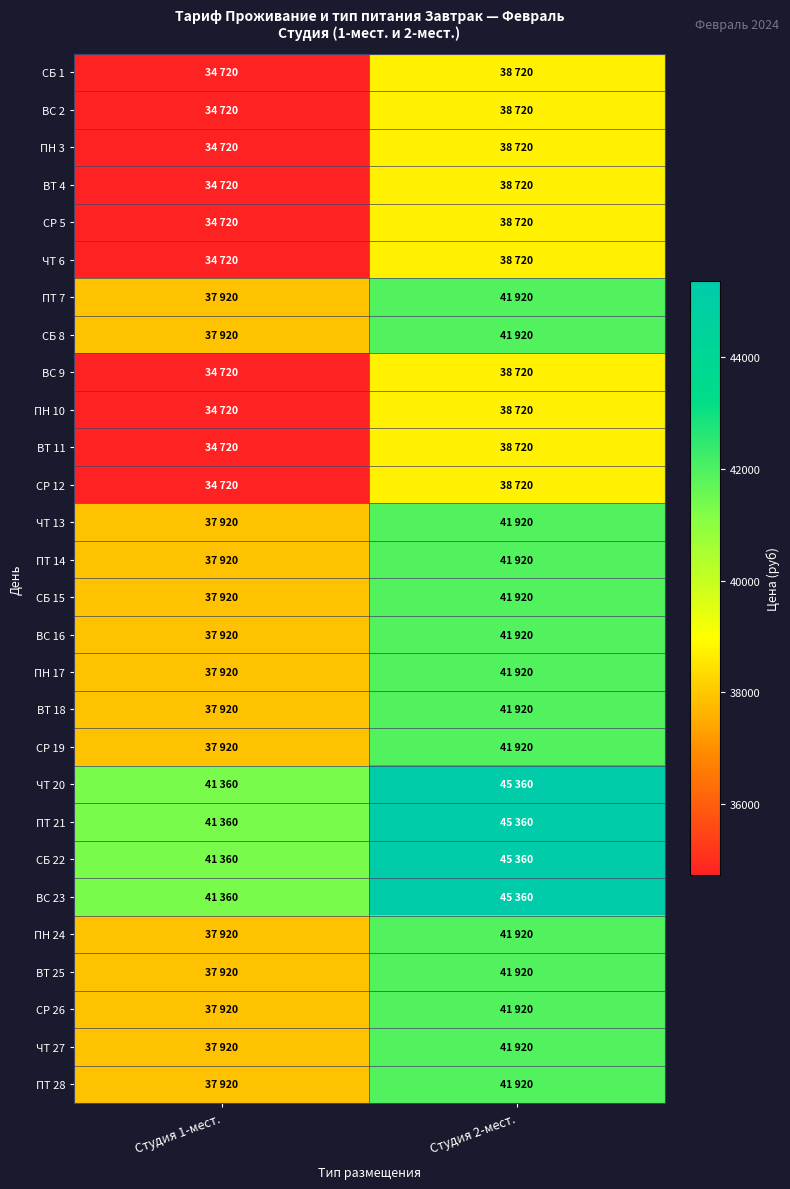

Reading right to left, transcribe all the data shown in this chart.

СБ 1: Студия 2-мест.=38720	Студия 1-мест.=34720
ВС 2: Студия 2-мест.=38720	Студия 1-мест.=34720
ПН 3: Студия 2-мест.=38720	Студия 1-мест.=34720
ВТ 4: Студия 2-мест.=38720	Студия 1-мест.=34720
СР 5: Студия 2-мест.=38720	Студия 1-мест.=34720
ЧТ 6: Студия 2-мест.=38720	Студия 1-мест.=34720
ПТ 7: Студия 2-мест.=41920	Студия 1-мест.=37920
СБ 8: Студия 2-мест.=41920	Студия 1-мест.=37920
ВС 9: Студия 2-мест.=38720	Студия 1-мест.=34720
ПН 10: Студия 2-мест.=38720	Студия 1-мест.=34720
ВТ 11: Студия 2-мест.=38720	Студия 1-мест.=34720
СР 12: Студия 2-мест.=38720	Студия 1-мест.=34720
ЧТ 13: Студия 2-мест.=41920	Студия 1-мест.=37920
ПТ 14: Студия 2-мест.=41920	Студия 1-мест.=37920
СБ 15: Студия 2-мест.=41920	Студия 1-мест.=37920
ВС 16: Студия 2-мест.=41920	Студия 1-мест.=37920
ПН 17: Студия 2-мест.=41920	Студия 1-мест.=37920
ВТ 18: Студия 2-мест.=41920	Студия 1-мест.=37920
СР 19: Студия 2-мест.=41920	Студия 1-мест.=37920
ЧТ 20: Студия 2-мест.=45360	Студия 1-мест.=41360
ПТ 21: Студия 2-мест.=45360	Студия 1-мест.=41360
СБ 22: Студия 2-мест.=45360	Студия 1-мест.=41360
ВС 23: Студия 2-мест.=45360	Студия 1-мест.=41360
ПН 24: Студия 2-мест.=41920	Студия 1-мест.=37920
ВТ 25: Студия 2-мест.=41920	Студия 1-мест.=37920
СР 26: Студия 2-мест.=41920	Студия 1-мест.=37920
ЧТ 27: Студия 2-мест.=41920	Студия 1-мест.=37920
ПТ 28: Студия 2-мест.=41920	Студия 1-мест.=37920